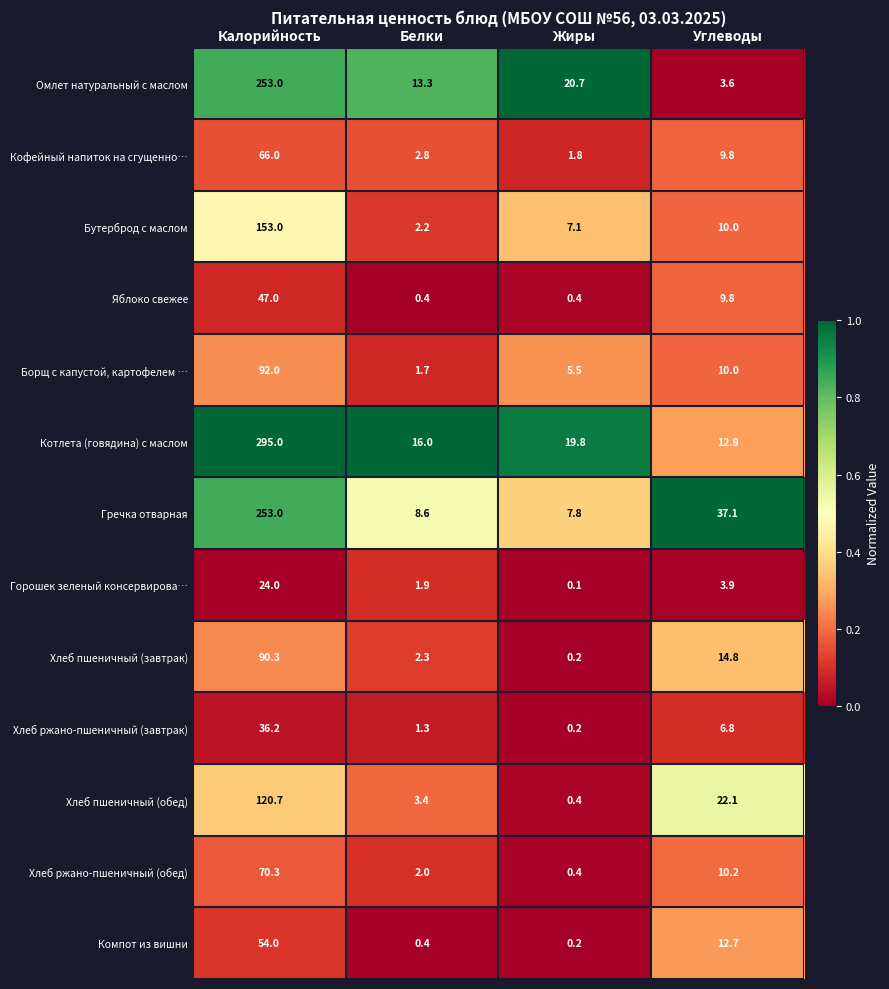

True or false: Яблоко свежее has a value of 9.8 at Углеводы.

True